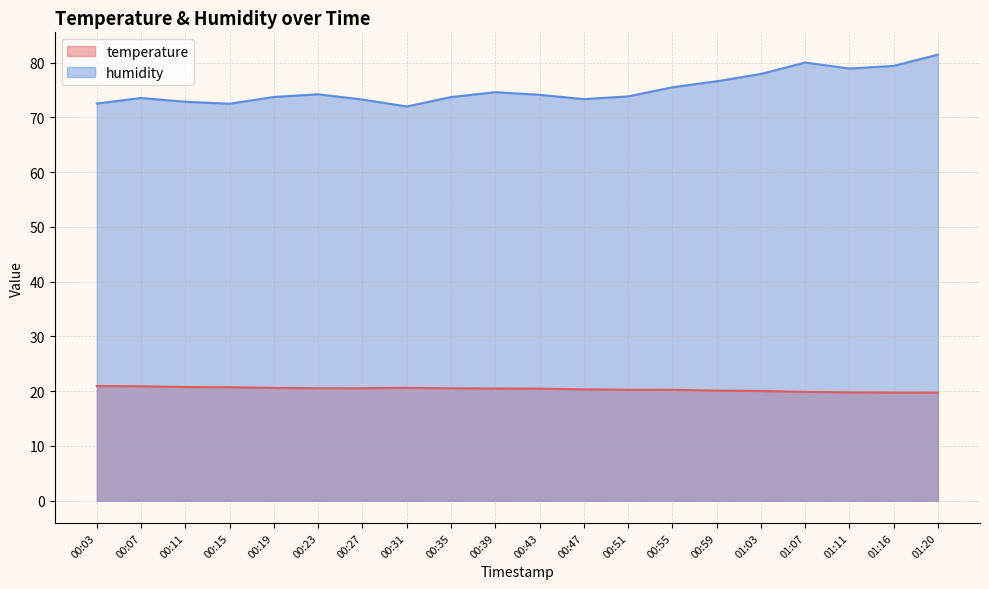

Is it true that temperature equals 20.5 at 00:23?

True